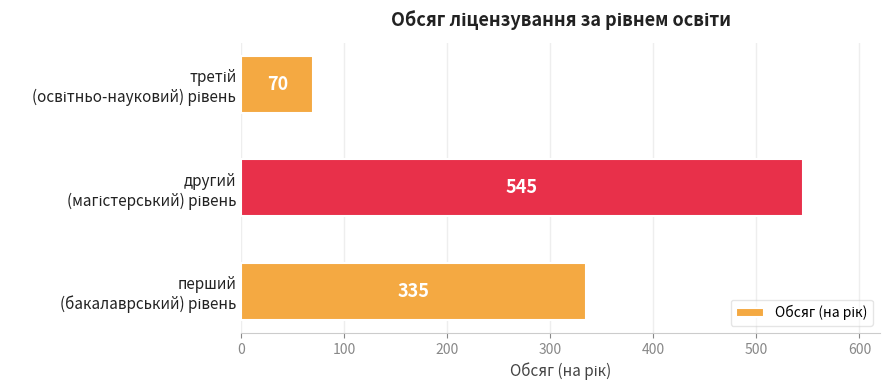

What is the average value?

317